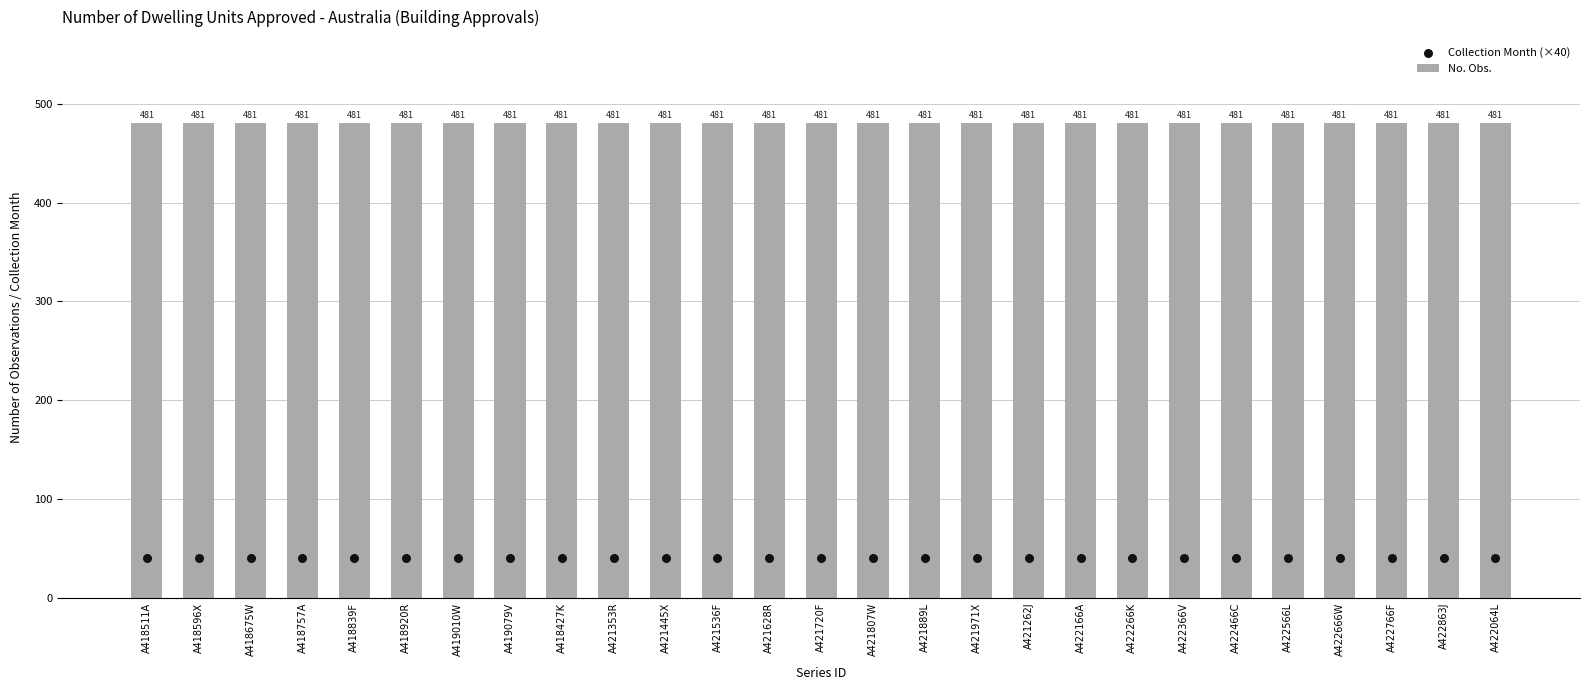

Which series has the largest total across all categories?

No. Obs.